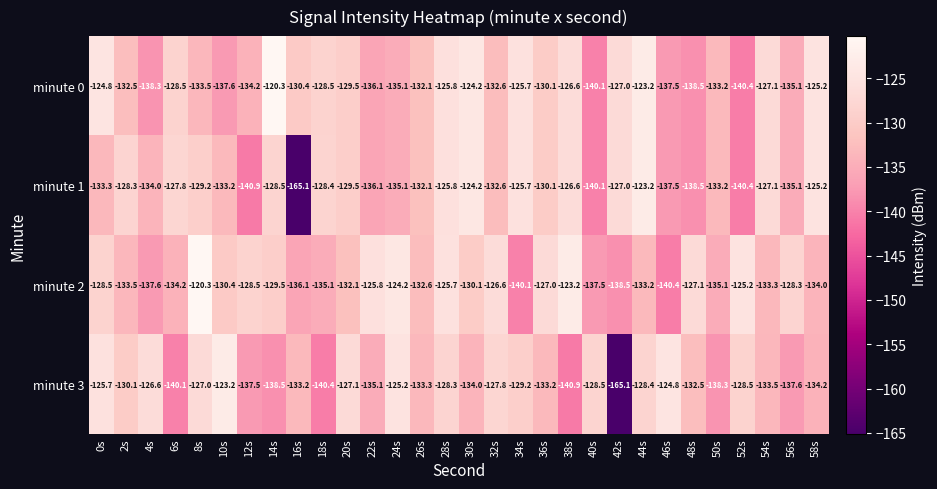

What is the difference between the minute 3 values at 18s and 56s?

2.8